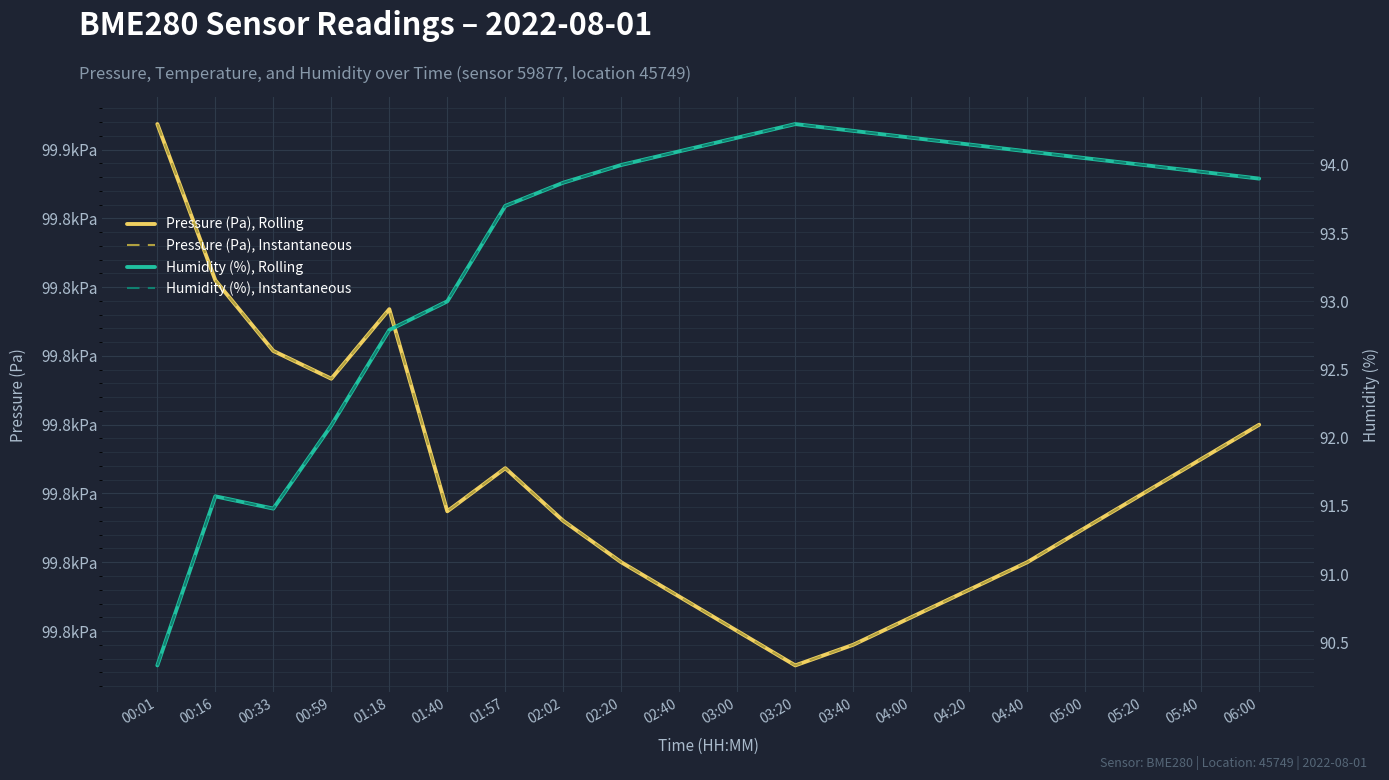

At which category does the chart reach its peak across all series?

00:01